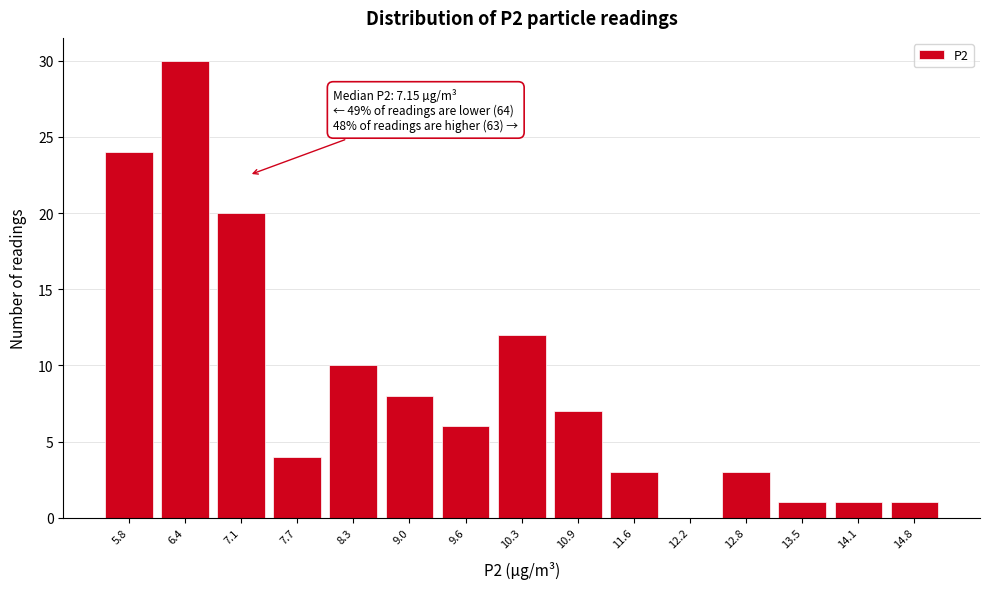

Over which range of the x-axis is the bar tallest?

6.1 to 6.7